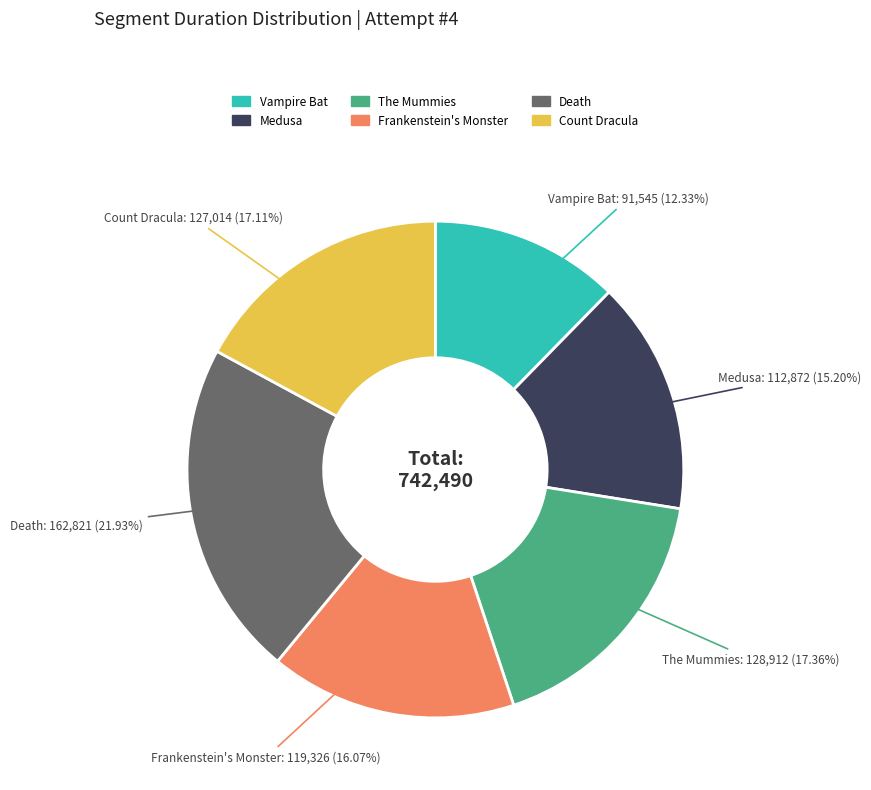

How many segments does this pie chart have?

6